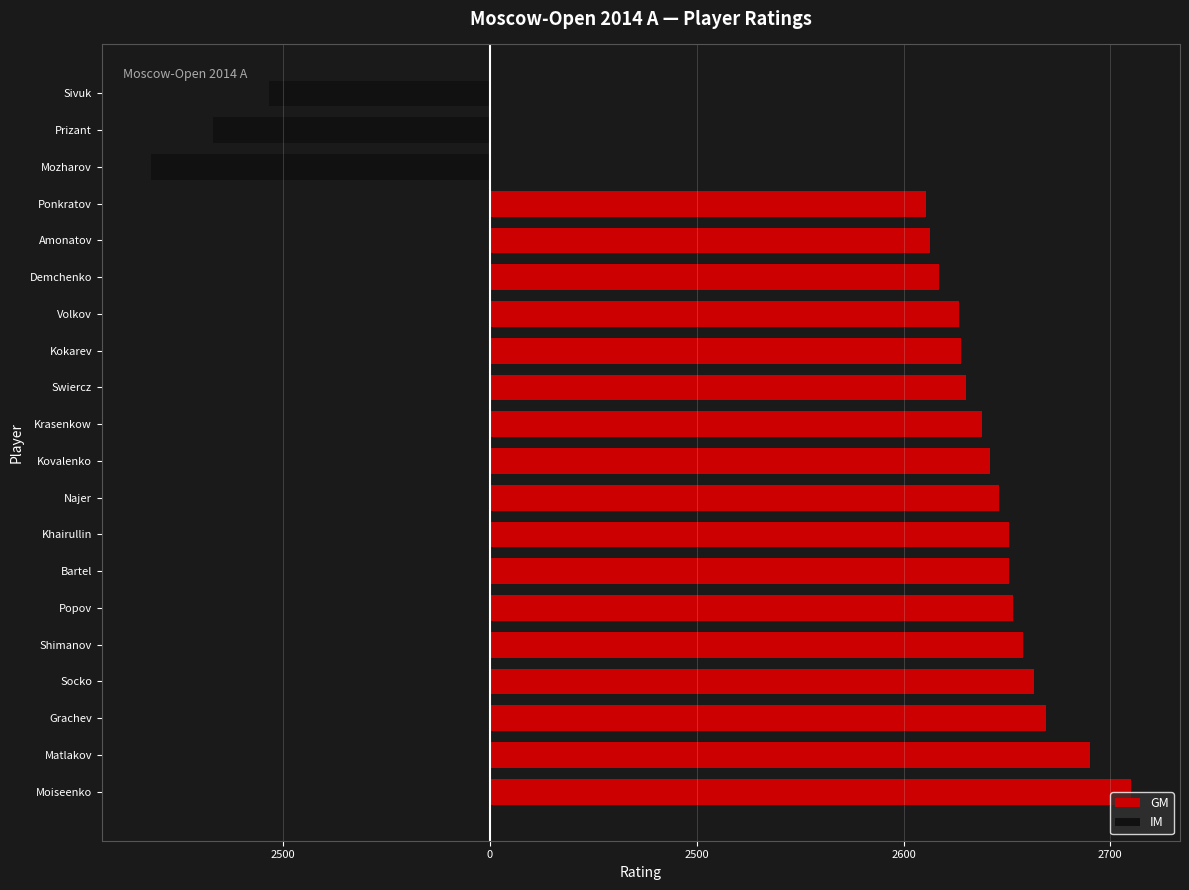

How many bars are there in total?

40